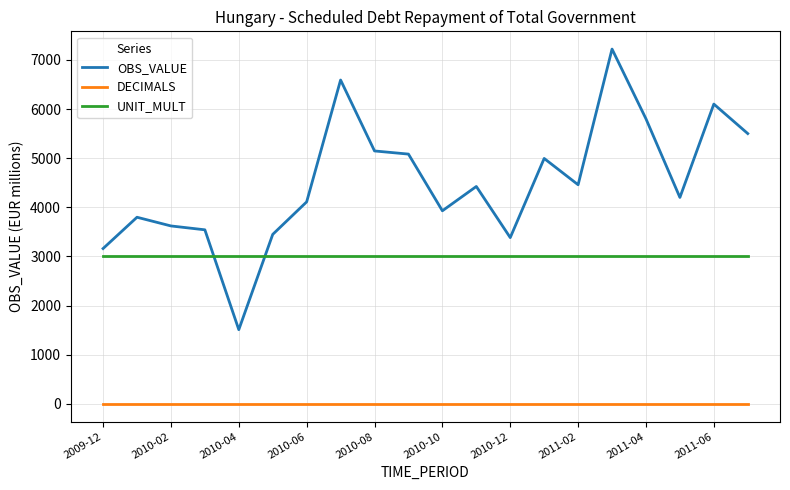

What is the maximum value shown in the chart?

7219.7